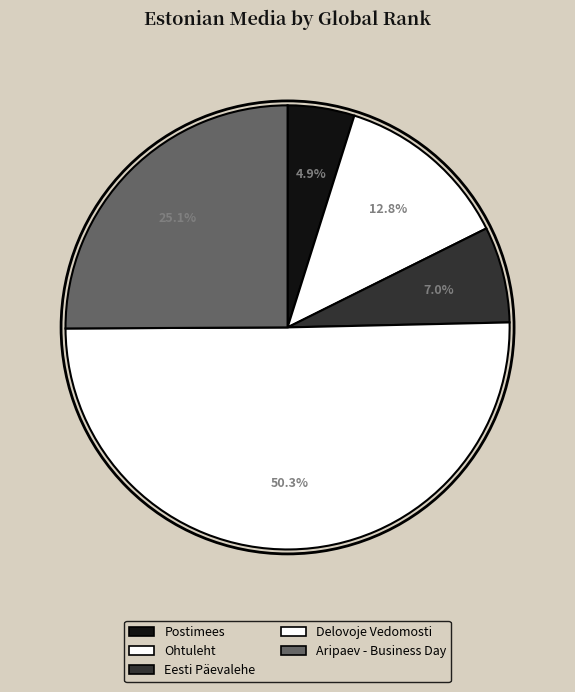

What is the change in value from Postimees to Ohtuleht?

+494